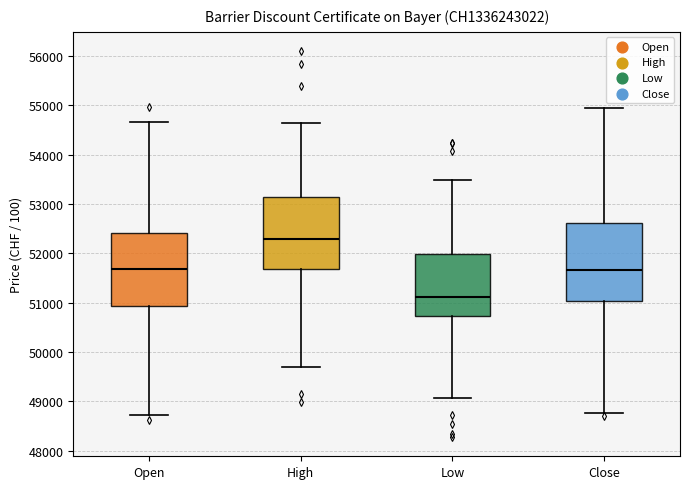

Which box's median line is the lowest?

Low